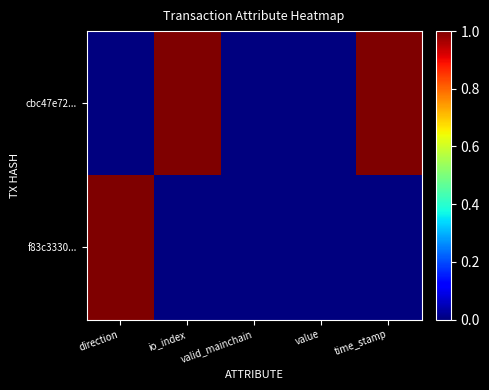

Which series has the largest total across all categories?

cbc47e72...